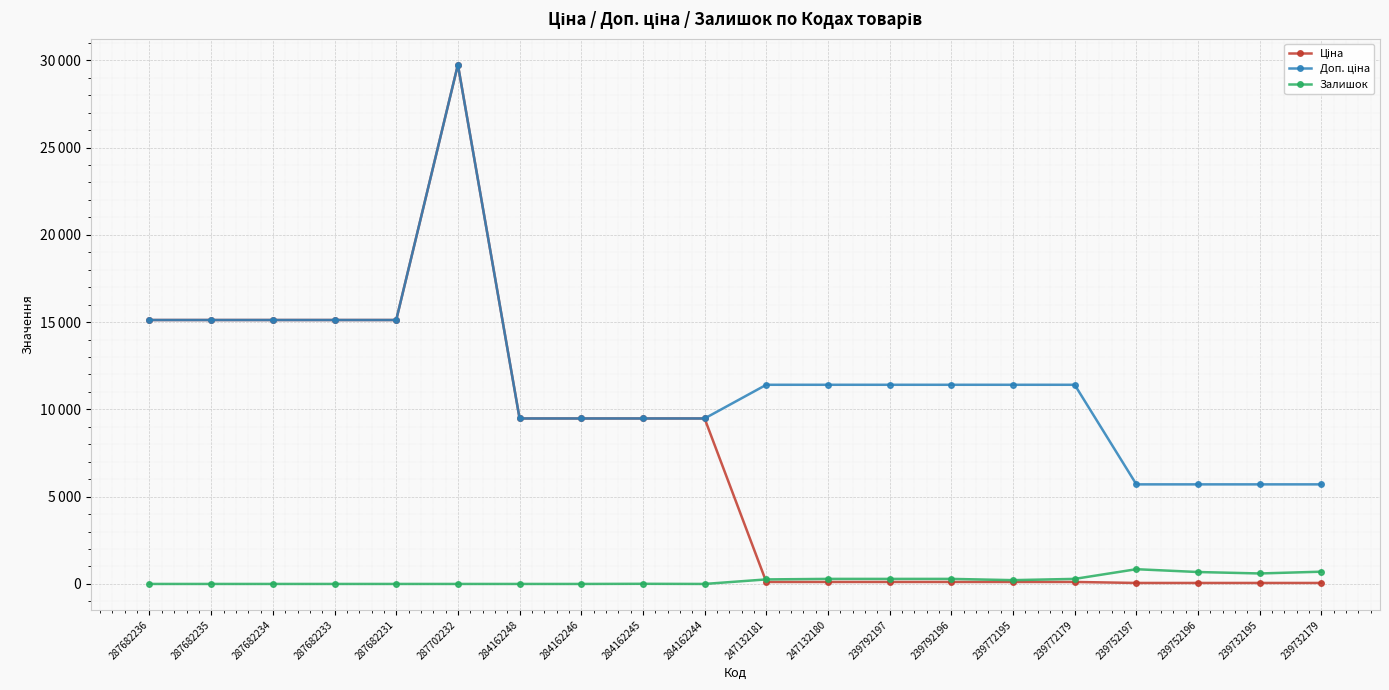

Is this an area chart (filled region under the line)?

No